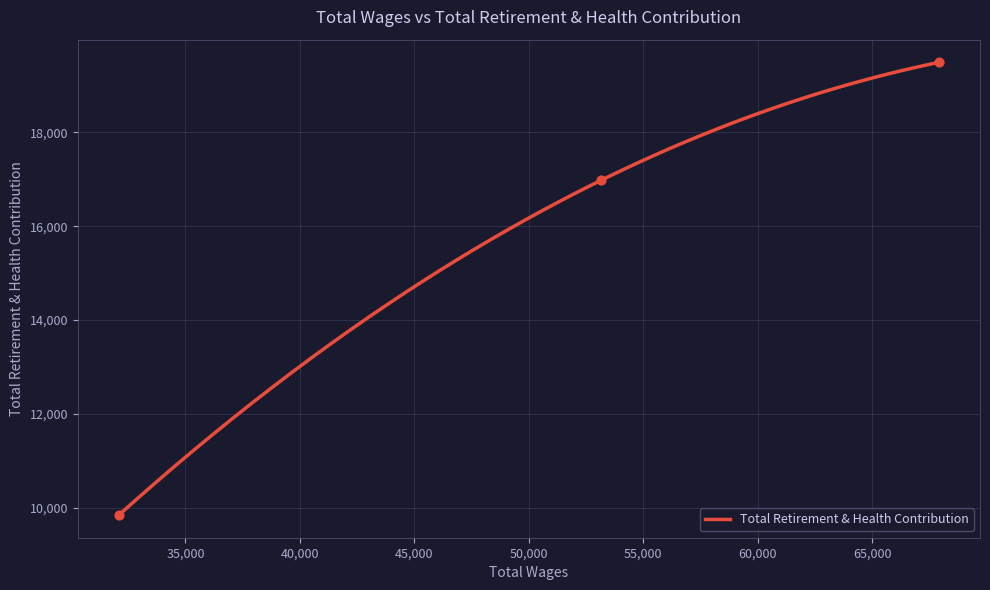

Between 32089.0 and 53153.0, which is larger?

53153.0